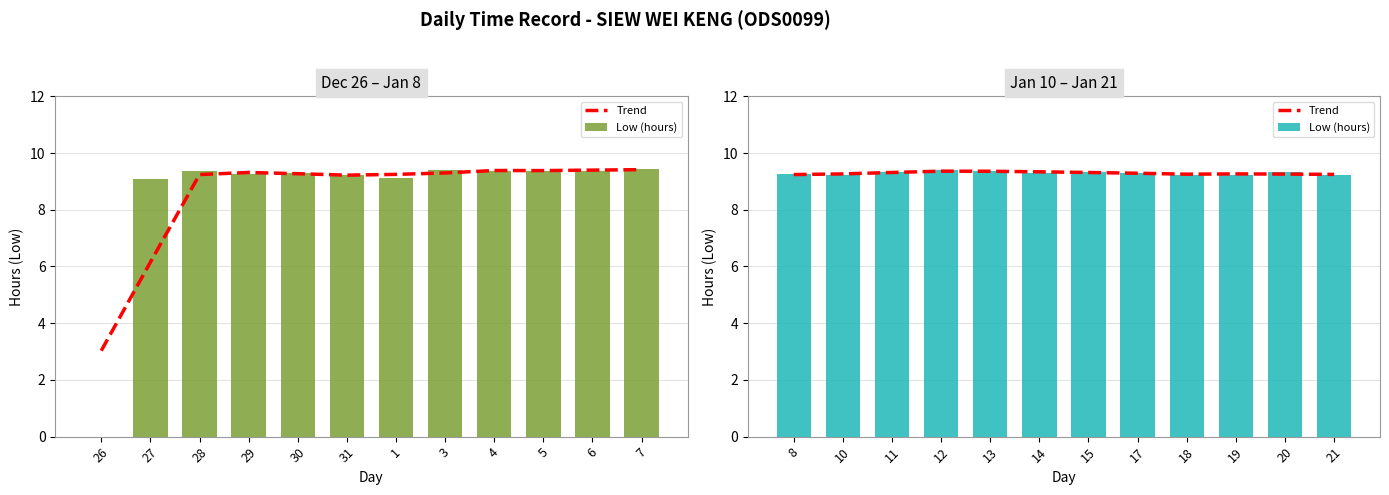

Is it true that Low (hours) equals 9.3 at 11?

True